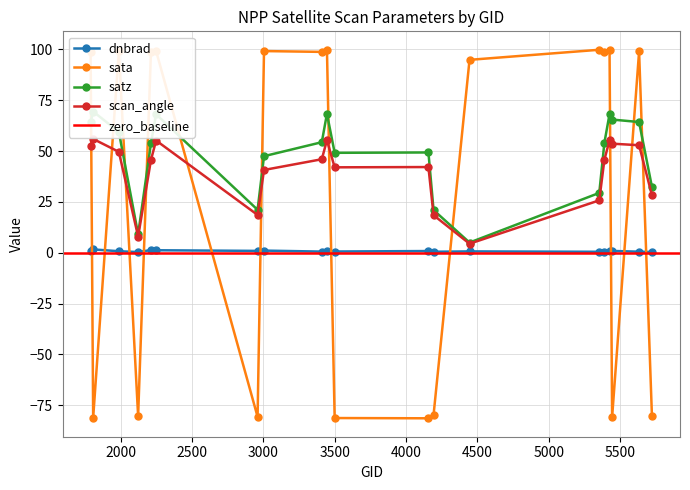

At which label does scan_angle first exceed 45?

1790